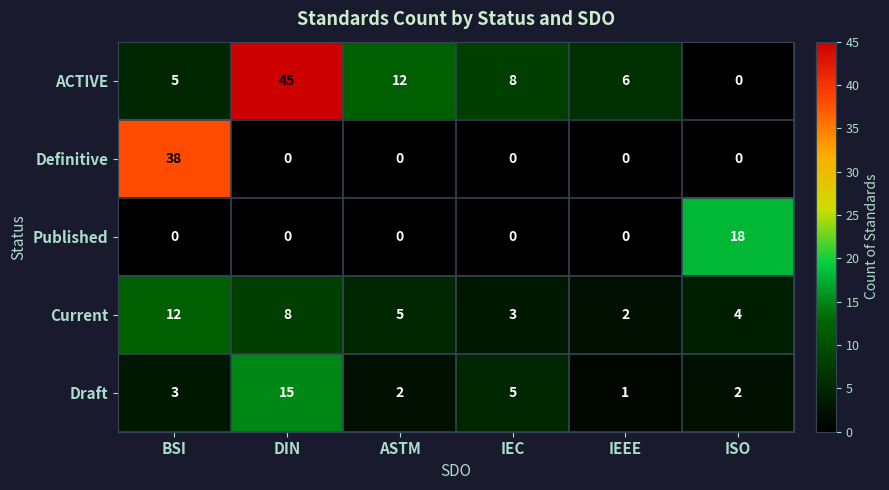

List the series in order of their peak value, lowest first.

Current, Draft, Published, Definitive, ACTIVE